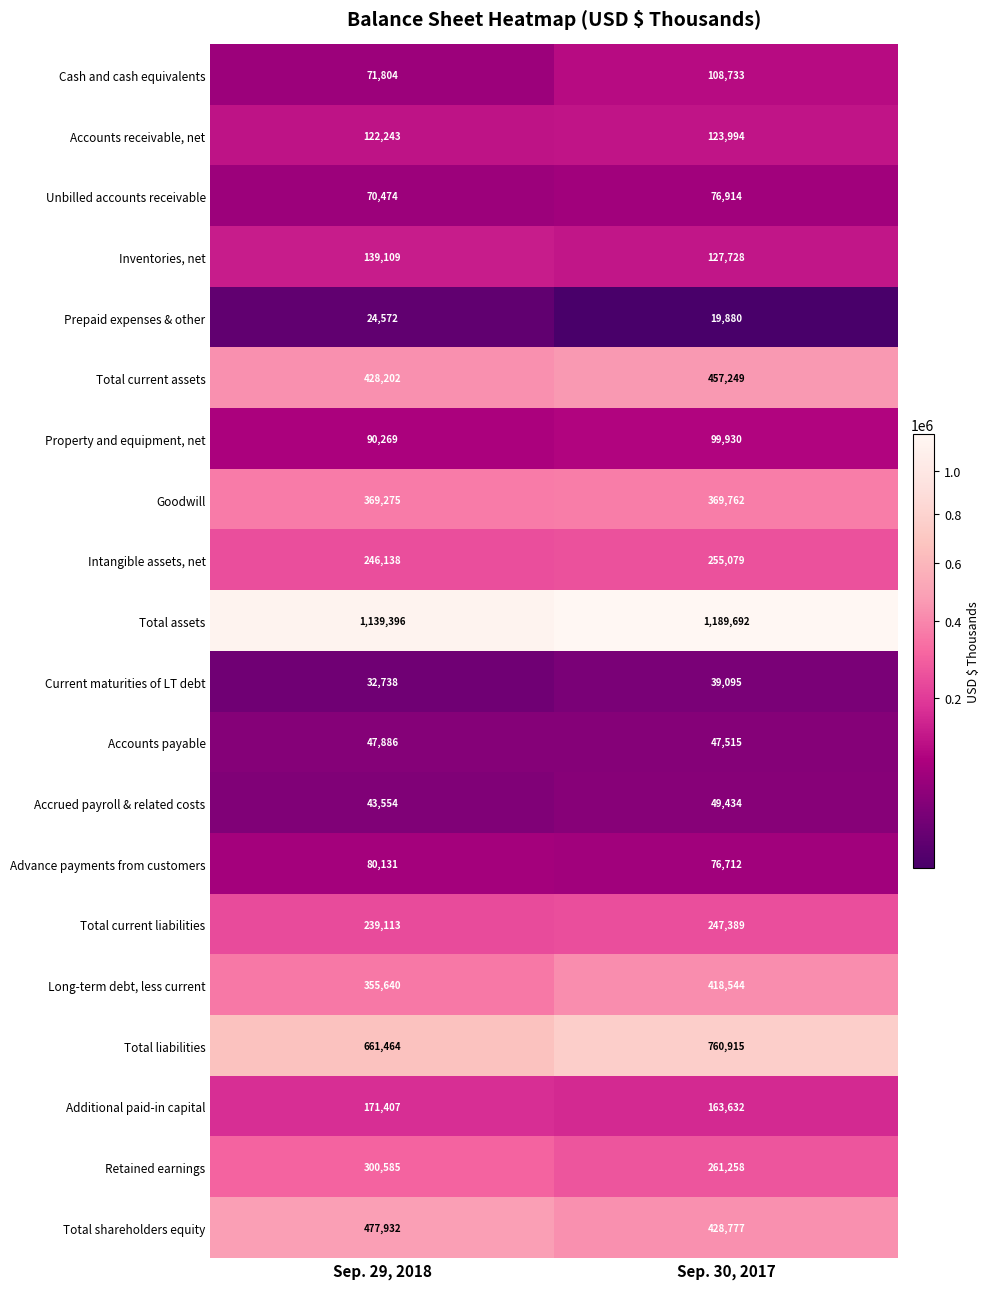

True or false: Property and equipment, net has a value of 90269 at Sep. 29, 2018.

True